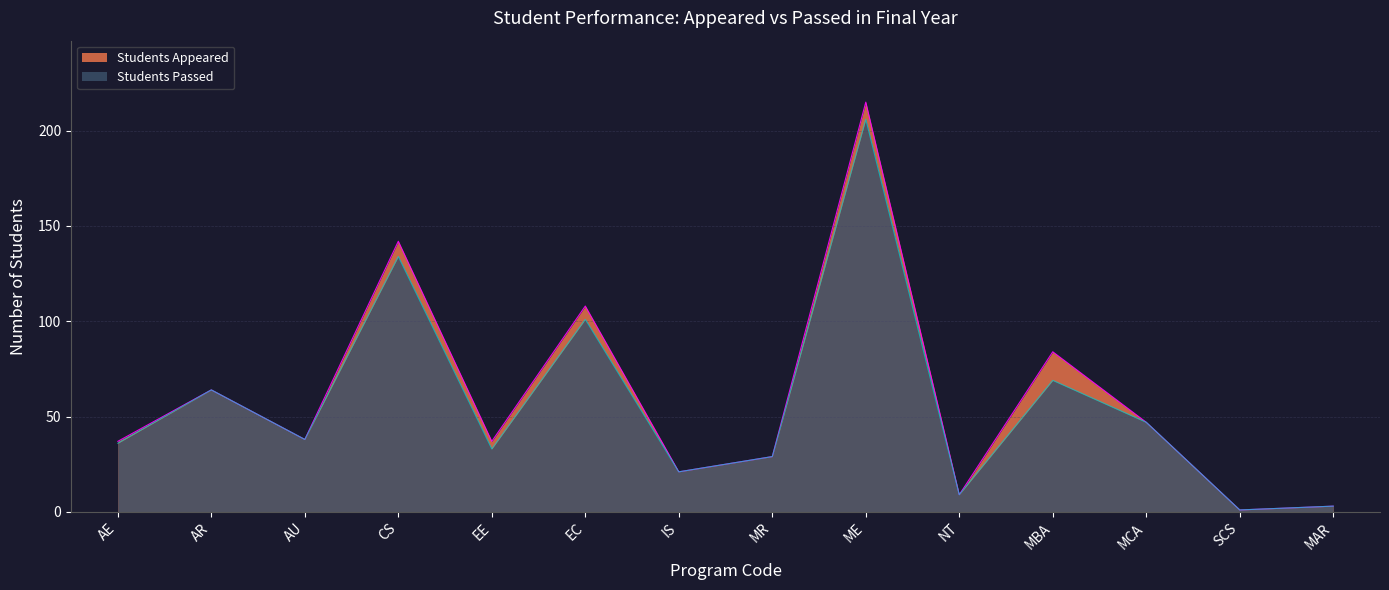

At which category is the sum across all series the highest?

ME